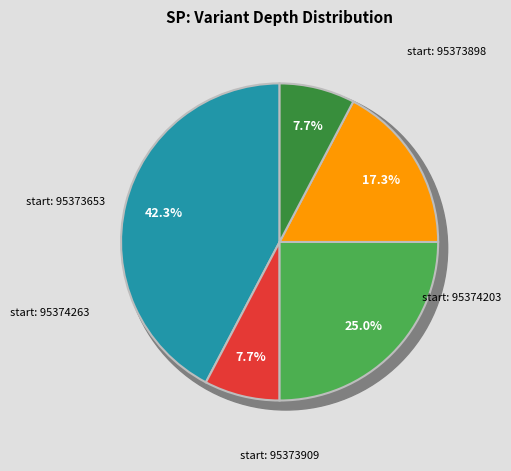

What percentage is NOT represented by 95373653?

57.7%